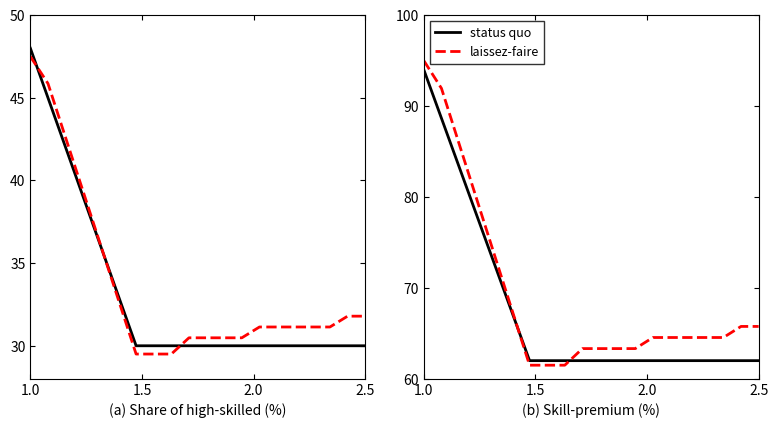

At which category is the sum across all series the highest?

1.0